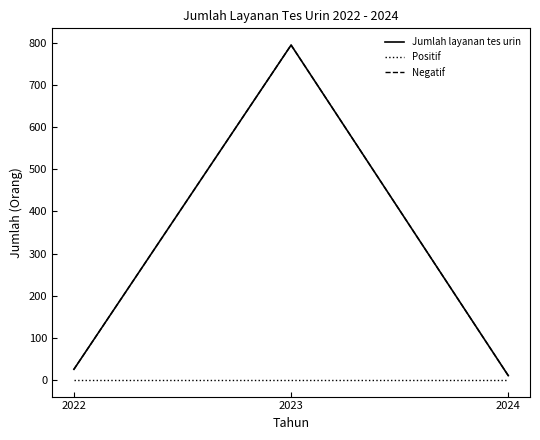

What is the difference between the maximum and minimum values in the Jumlah layanan tes urin series?

785